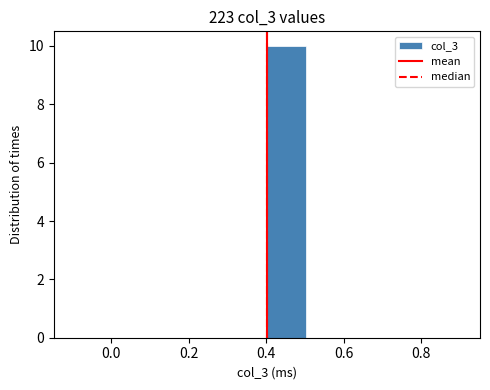

How tall is the bar that spans 0.402 to 0.502 on the x-axis? Neither the bar edges nor the heights are printed on the chart, so give them approximately, as read against the axes.

10